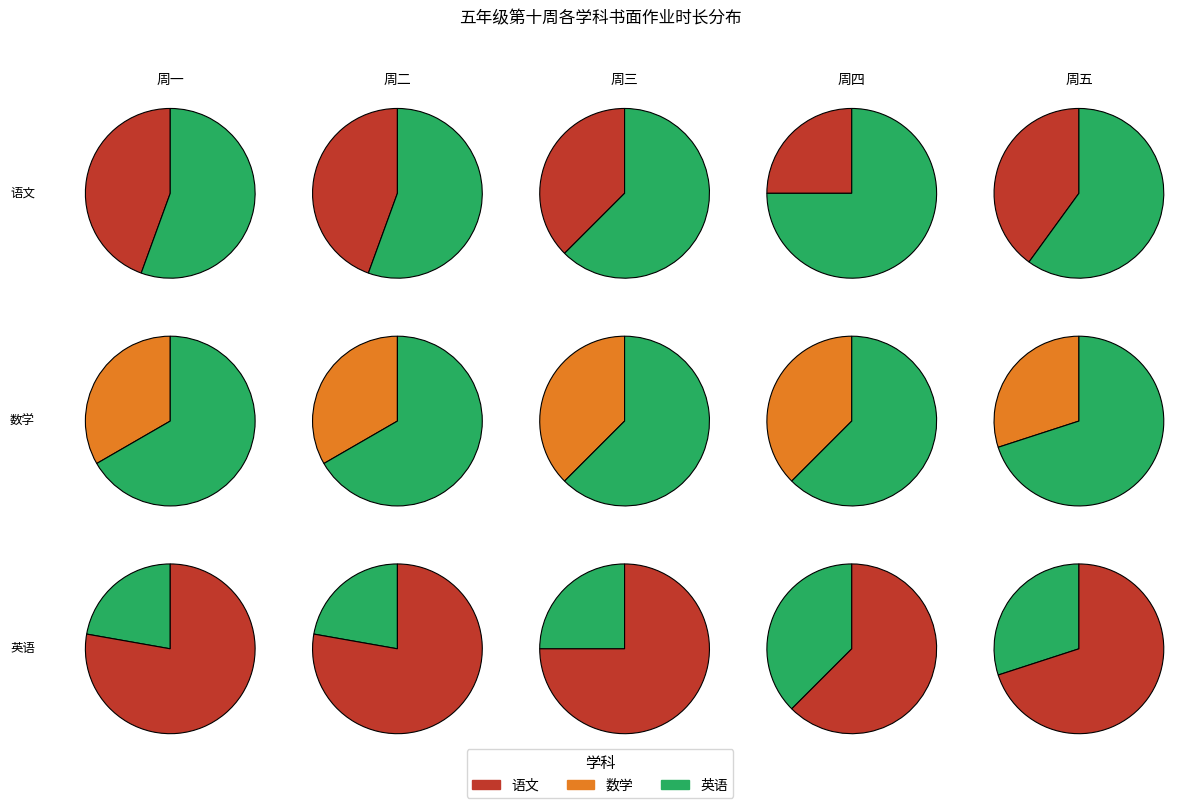

What percentage is the 周一 slice, to the nearest percent?

24%